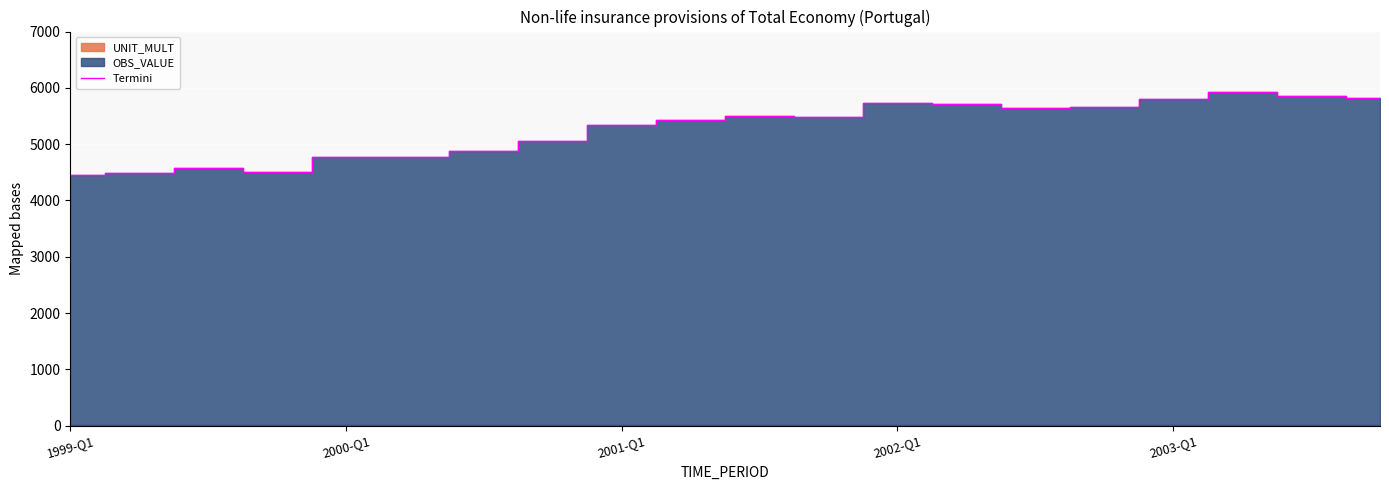

What is the lowest value of the Termini series?

4452.4